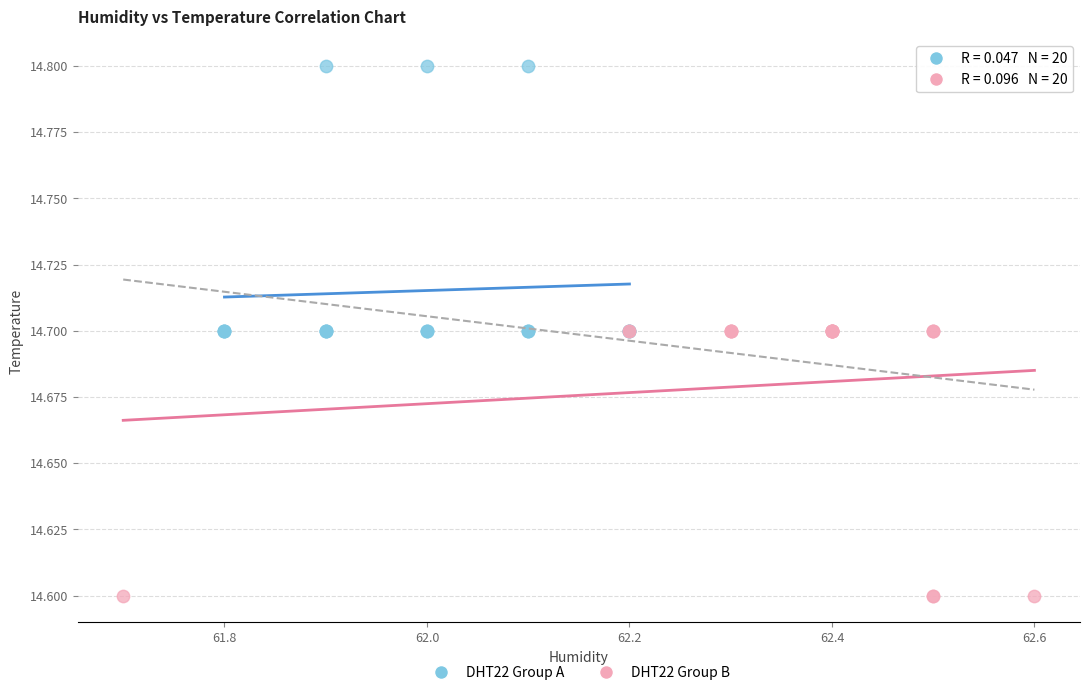

Which series contains the lowest Y value?

DHT22 Group B